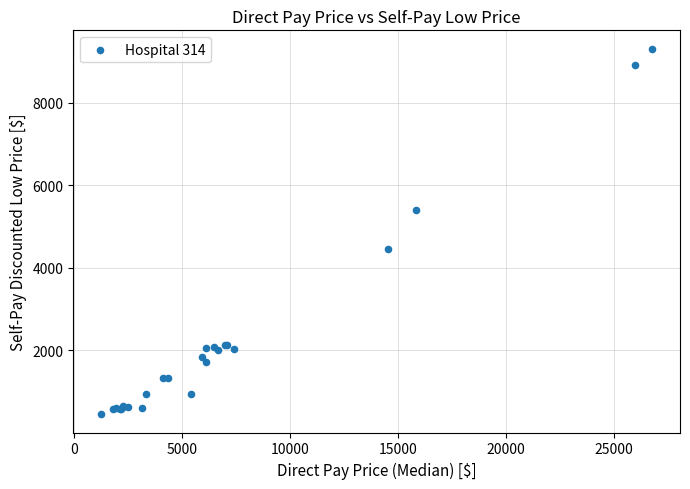

What Y value in the scatter plot is closest to 4879?

4452